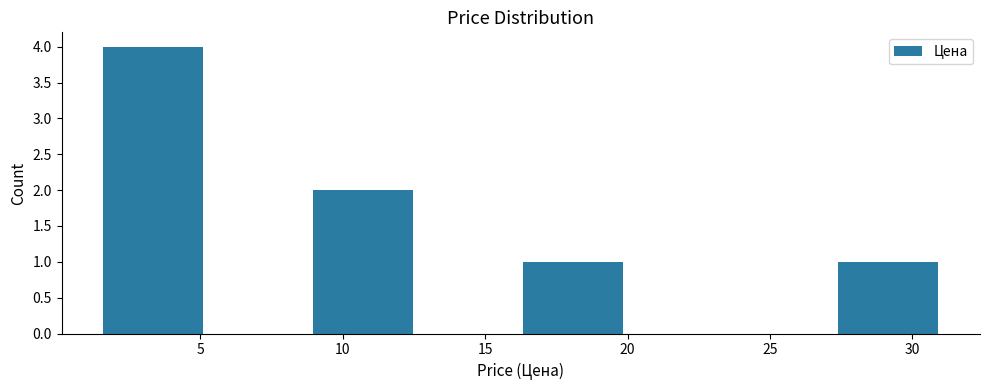

How tall is the bar that spans 9.0 to 12.5 on the x-axis? Neither the bar edges nor the heights are printed on the chart, so give them approximately, as read against the axes.

2